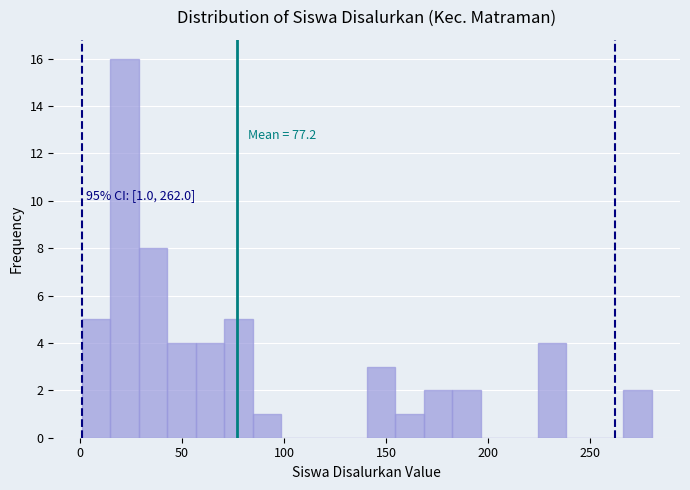

Read against the x-axis, roughly where is the centre of the tallest bar?

20